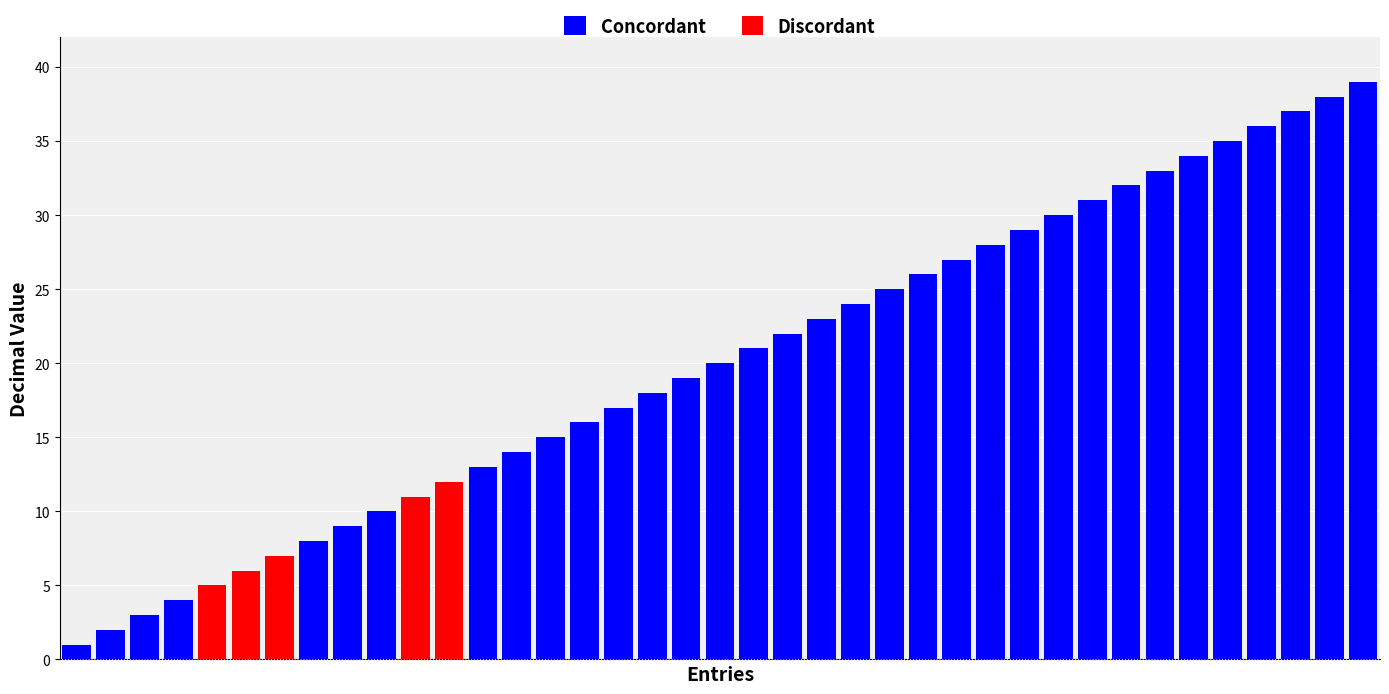

What are all the series names shown in the legend?

Concordant, Discordant